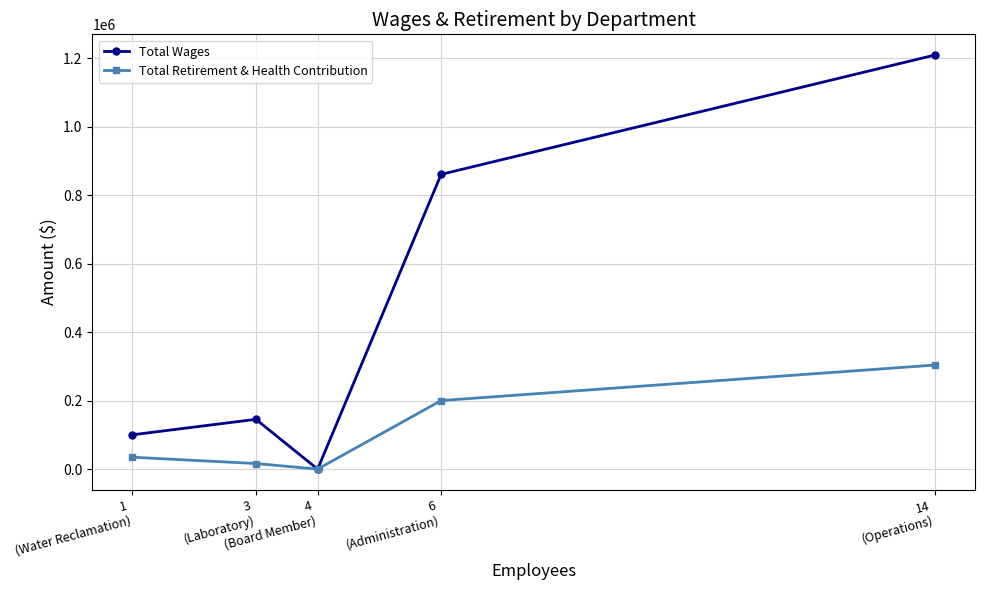

The value of Total Retirement & Health Contribution at 3
(Laboratory) is 16304. True or false?

True